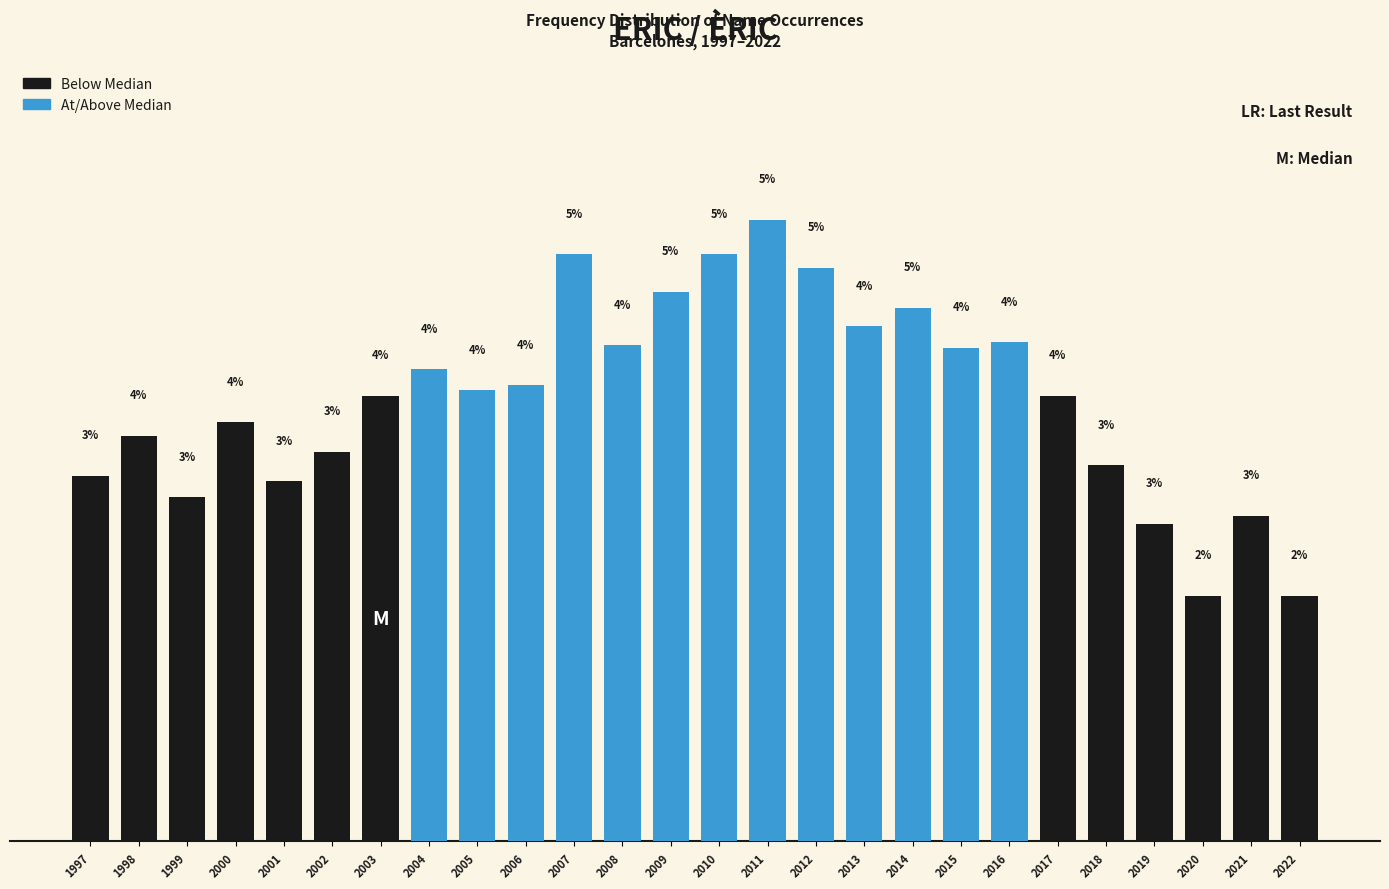

Are the bars horizontal?

No